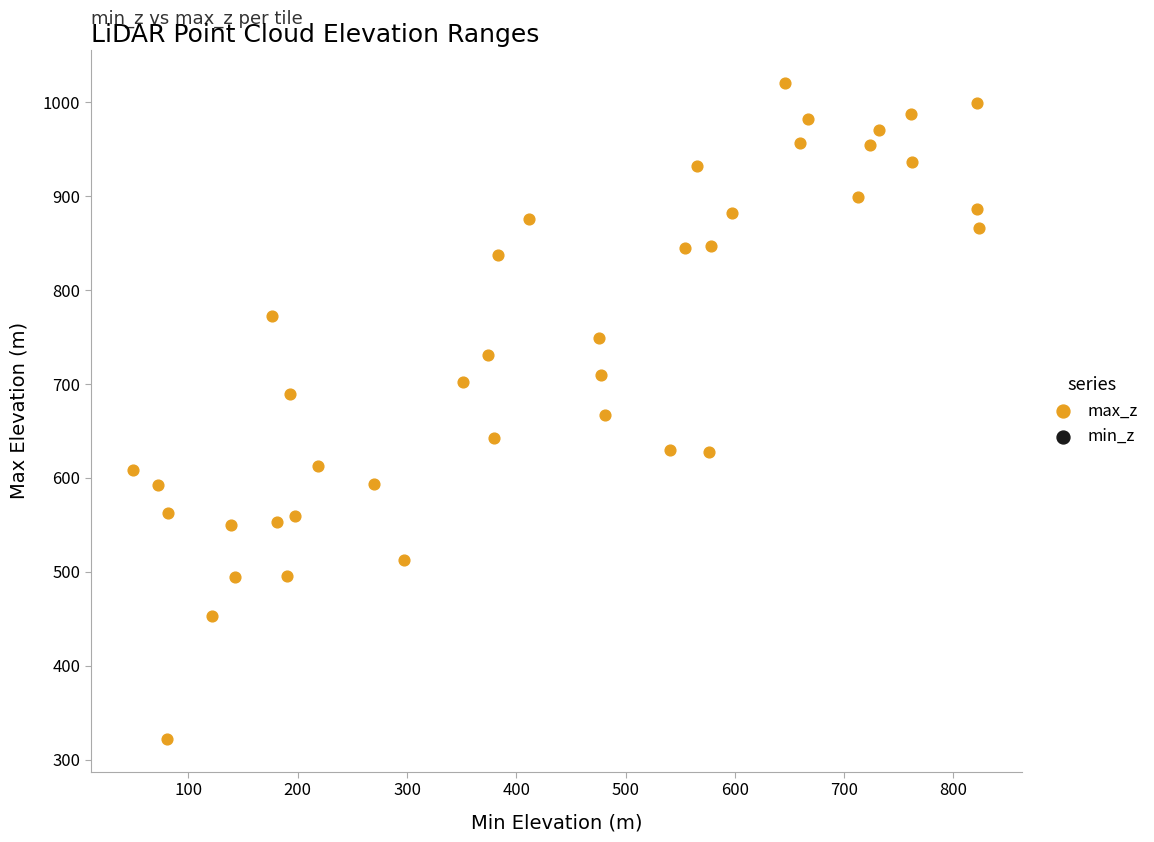

What is the range of X values (max minus min)?

774.4